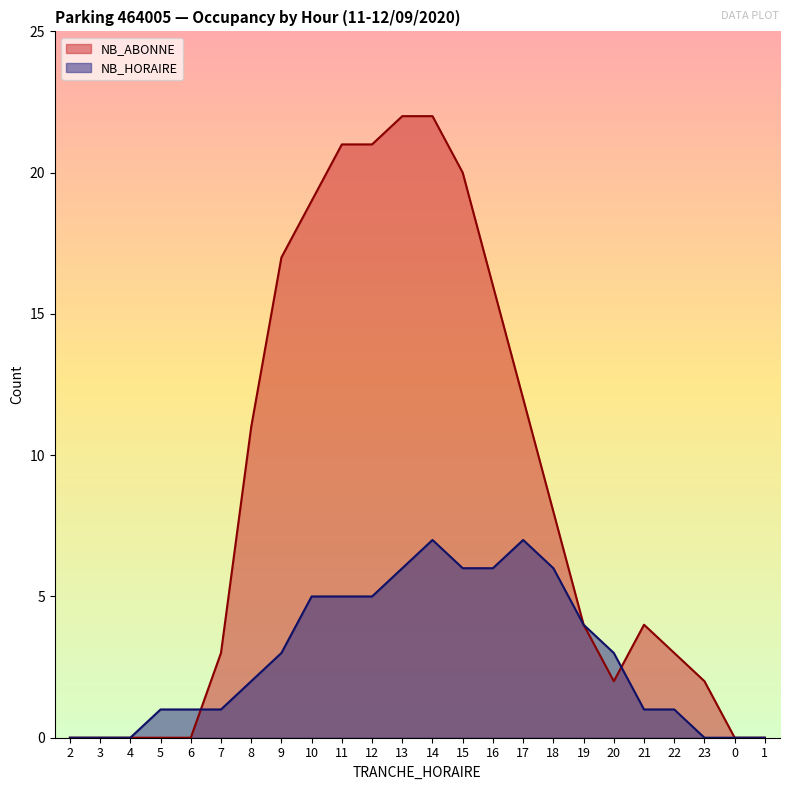

Which series has the largest total across all categories?

NB_ABONNE